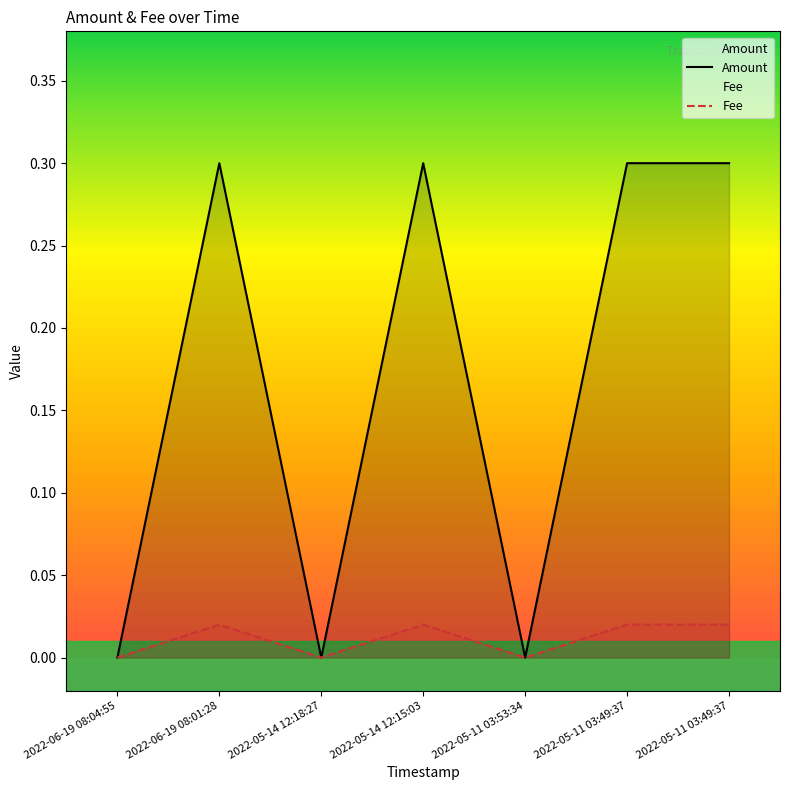

True or false: Amount has a value of 0.4 at 2022-05-11 03:49:37.

False